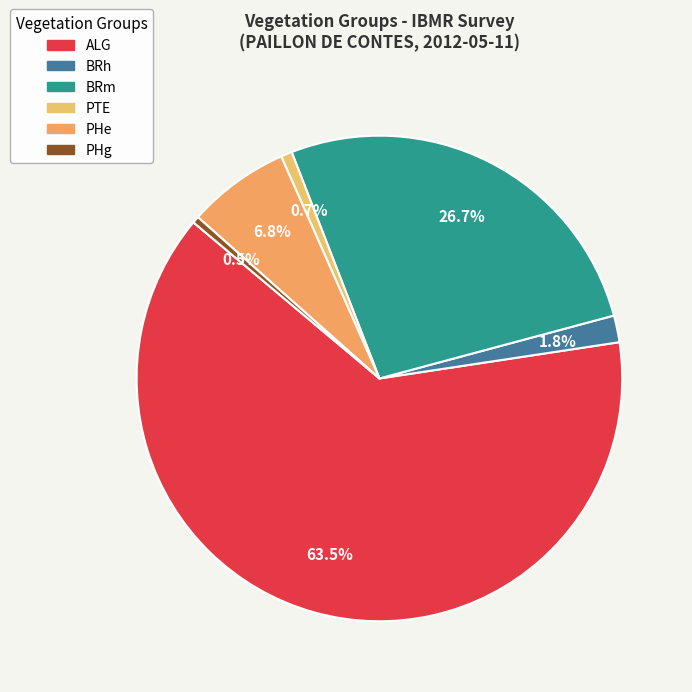

Is there any slice that represents more than half of the pie?

Yes